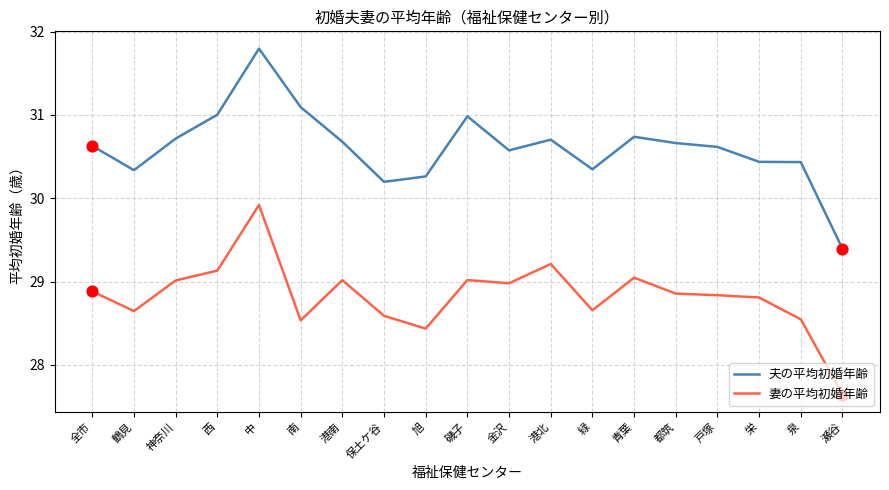

Which series changed the most between 港南 and 泉?

妻の平均初婚年齢